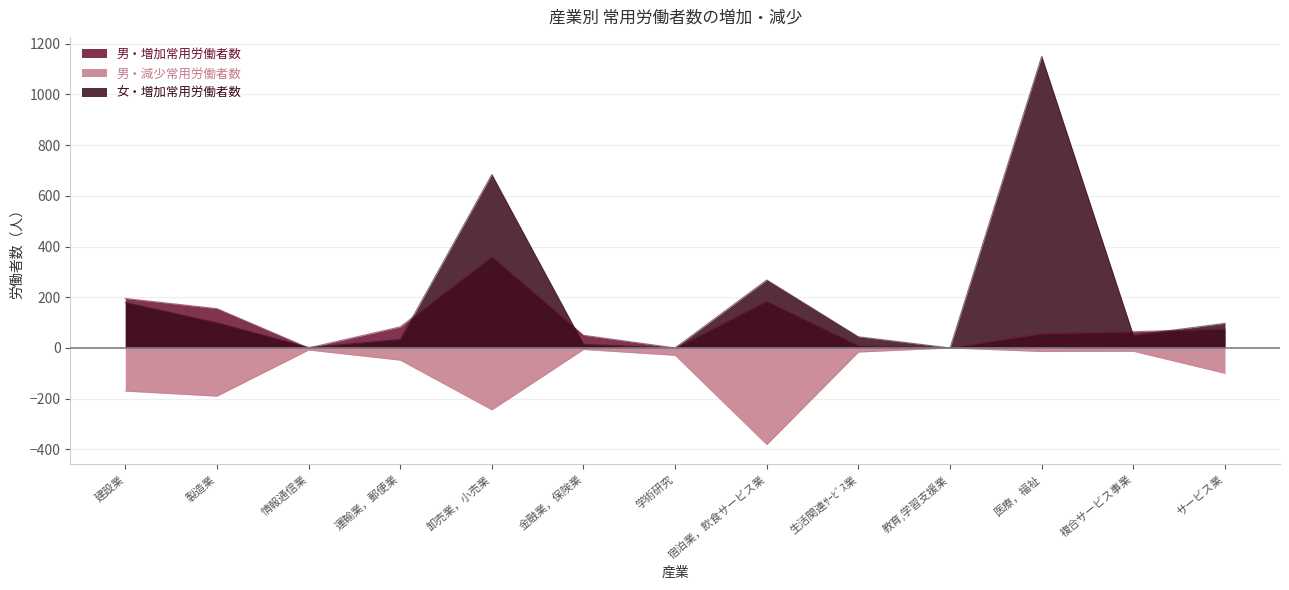

List the series in order of their peak value, lowest first.

男・減少常用労働者数, 男・増加常用労働者数, 女・増加常用労働者数